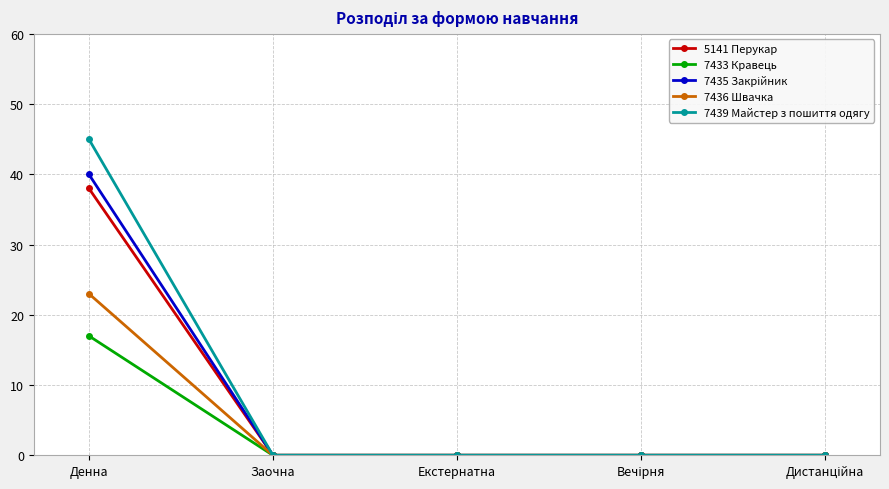

What is the maximum value shown in the chart?

45